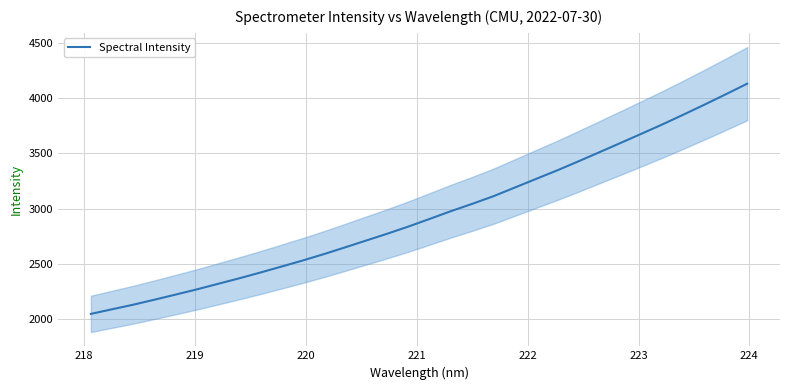

Reading right to left, what are all the values shown in this chart?

4128.4	4033.9	3941.0	3850.5	3761.7	3676.6	3592.3	3508.8	3425.7	3344.6	3267.4	3189.8	3112.3	3043.6	2978.1	2908.4	2839.7	2775.0	2713.1	2651.1	2590.3	2532.7	2477.8	2423.9	2371.6	2321.8	2271.7	2224.8	2178.7	2133.5	2092.1	2050.5